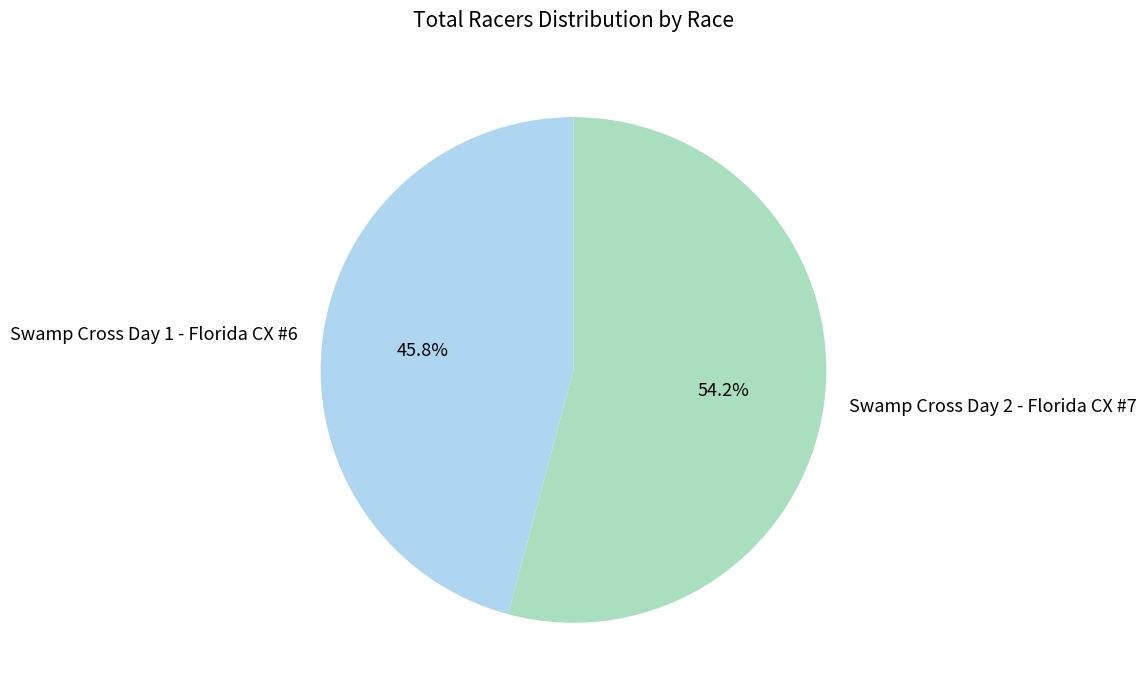

Approximately how many times larger is the value at Swamp Cross Day 1 - Florida CX #6 compared to Swamp Cross Day 2 - Florida CX #7?

0.8